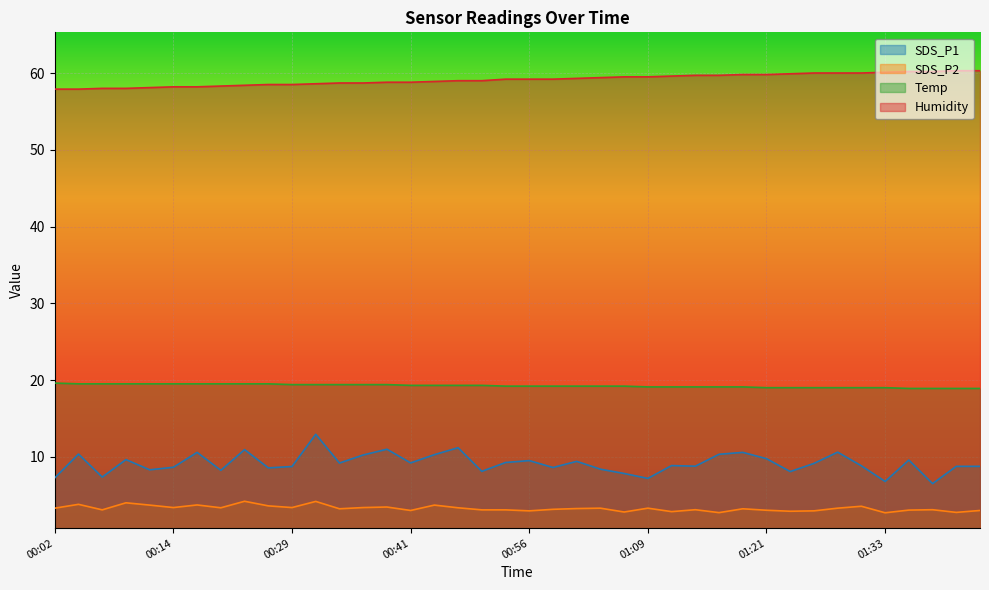

Reading left to right, transcribe all the data shown in this chart.

SDS_P1: 00:02=7.2	00:04=10.3	00:06=7.3	00:09=9.6	00:11=8.3	00:14=8.6	00:16=10.6	00:19=8.2	00:21=10.9	00:24=8.6	00:29=8.7	00:31=12.9	00:34=9.2	00:36=10.2	00:38=11.0	00:41=9.2	00:44=10.3	00:46=11.2	00:48=8.1	00:54=9.2	00:56=9.5	00:59=8.6	01:01=9.4	01:04=8.4	01:06=7.8	01:09=7.2	01:11=8.8	01:13=8.8	01:16=10.3	01:18=10.6	01:21=9.8	01:23=8.1	01:26=9.1	01:28=10.6	01:31=8.8	01:33=6.8	01:36=9.6	01:38=6.5	01:41=8.8	01:43=8.8
SDS_P2: 00:02=3.3	00:04=3.8	00:06=3.1	00:09=4.0	00:11=3.7	00:14=3.4	00:16=3.7	00:19=3.4	00:21=4.2	00:24=3.6	00:29=3.4	00:31=4.2	00:34=3.2	00:36=3.4	00:38=3.5	00:41=3.0	00:44=3.7	00:46=3.4	00:48=3.1	00:54=3.1	00:56=3.0	00:59=3.1	01:01=3.2	01:04=3.3	01:06=2.8	01:09=3.3	01:11=2.9	01:13=3.1	01:16=2.7	01:18=3.2	01:21=3.0	01:23=2.9	01:26=3.0	01:28=3.3	01:31=3.5	01:33=2.7	01:36=3.0	01:38=3.1	01:41=2.8	01:43=3.0
Temp: 00:02=19.6	00:04=19.5	00:06=19.5	00:09=19.5	00:11=19.5	00:14=19.5	00:16=19.5	00:19=19.5	00:21=19.5	00:24=19.5	00:29=19.4	00:31=19.4	00:34=19.4	00:36=19.4	00:38=19.4	00:41=19.3	00:44=19.3	00:46=19.3	00:48=19.3	00:54=19.2	00:56=19.2	00:59=19.2	01:01=19.2	01:04=19.2	01:06=19.2	01:09=19.1	01:11=19.1	01:13=19.1	01:16=19.1	01:18=19.1	01:21=19.0	01:23=19.0	01:26=19.0	01:28=19.0	01:31=19.0	01:33=19.0	01:36=18.9	01:38=18.9	01:41=18.9	01:43=18.9
Humidity: 00:02=57.9	00:04=57.9	00:06=58.0	00:09=58.0	00:11=58.1	00:14=58.2	00:16=58.2	00:19=58.3	00:21=58.4	00:24=58.5	00:29=58.5	00:31=58.6	00:34=58.7	00:36=58.7	00:38=58.8	00:41=58.8	00:44=58.9	00:46=59.0	00:48=59.0	00:54=59.2	00:56=59.2	00:59=59.2	01:01=59.3	01:04=59.4	01:06=59.5	01:09=59.5	01:11=59.6	01:13=59.7	01:16=59.7	01:18=59.8	01:21=59.8	01:23=59.9	01:26=60.0	01:28=60.0	01:31=60.0	01:33=60.1	01:36=60.2	01:38=60.2	01:41=60.3	01:43=60.3